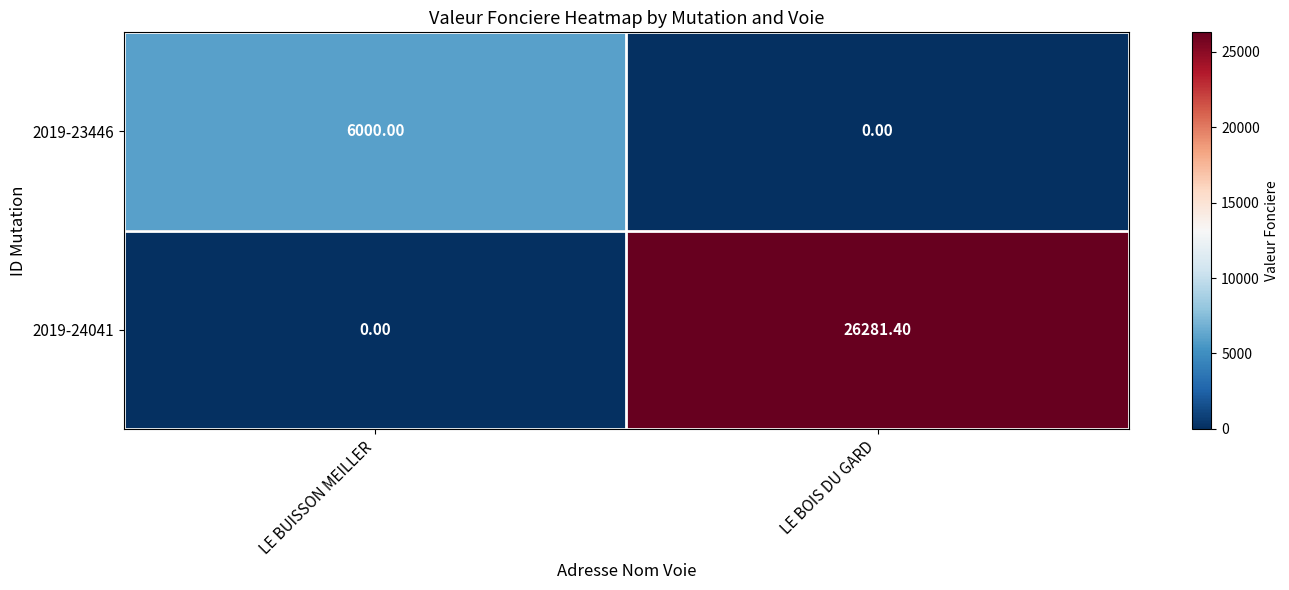

Which series has the largest range (max minus min)?

2019-24041